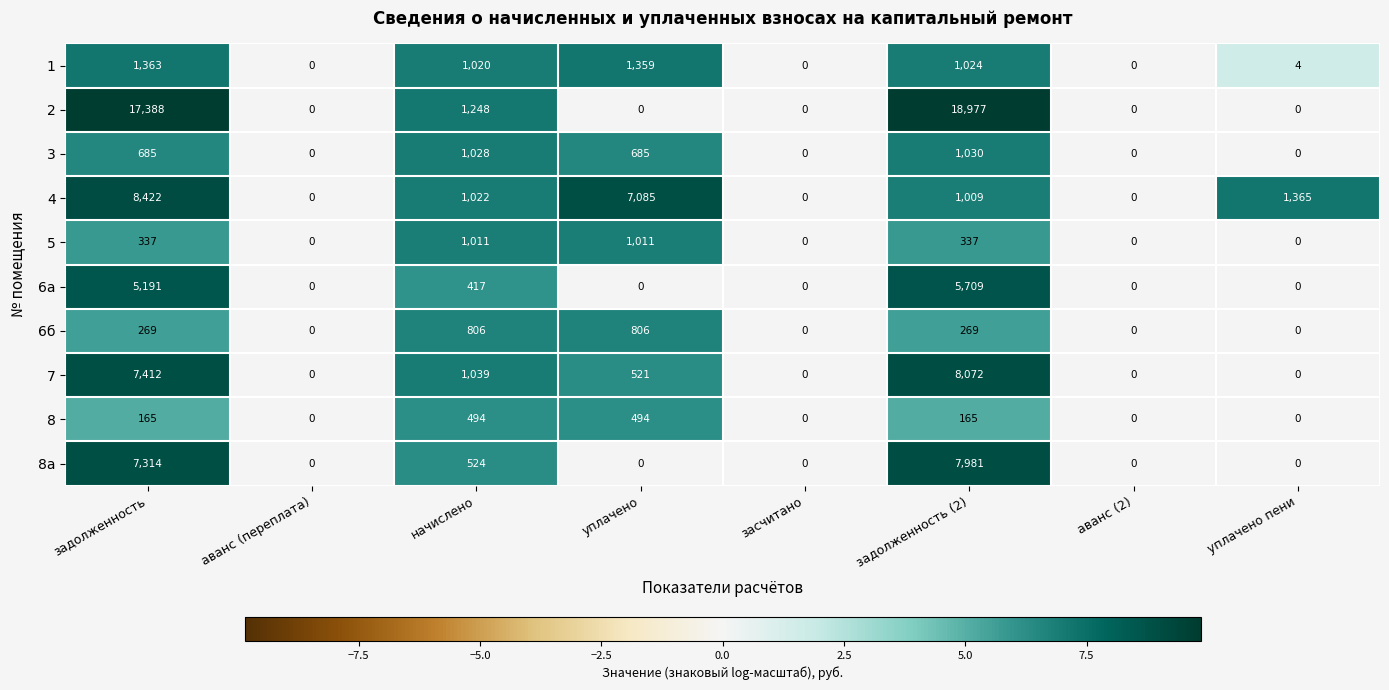

How many positive values does the 1 series have?

5